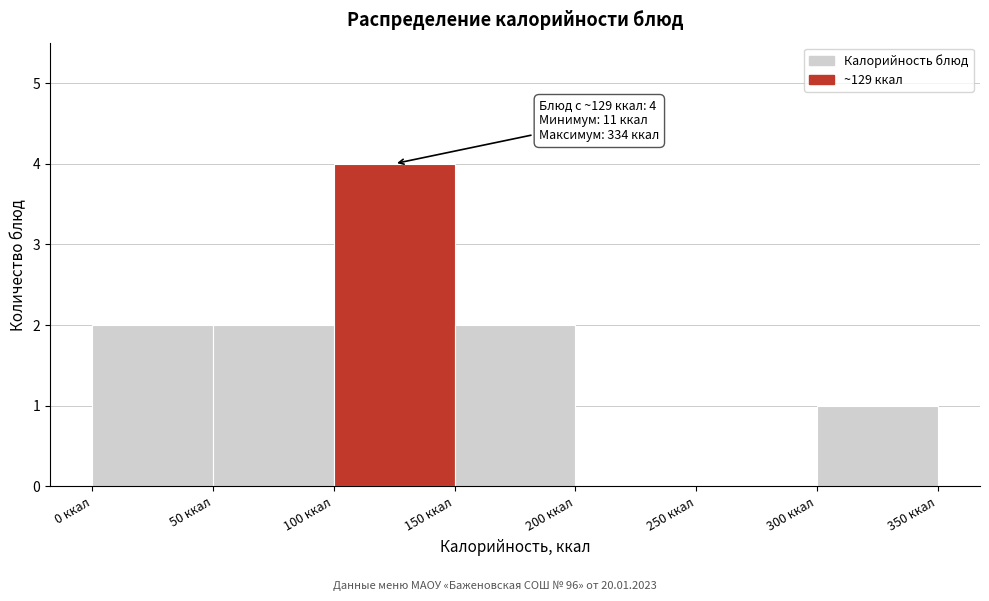

Over which range of the x-axis is the bar tallest?

100 to 150